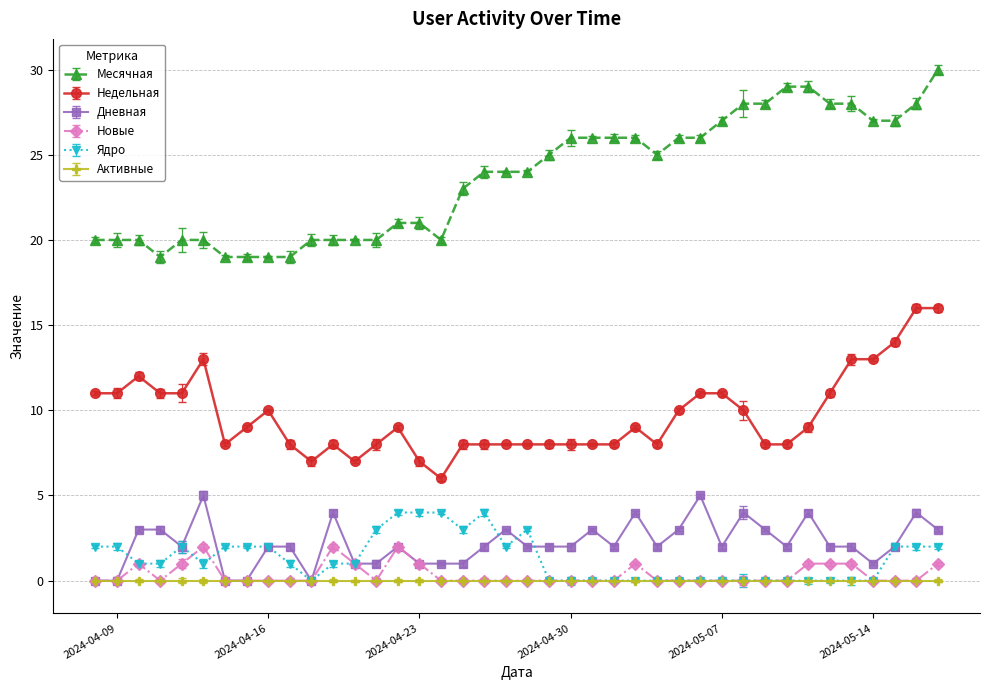

True or false: Недельная has more than 1 interior local peaks.

True